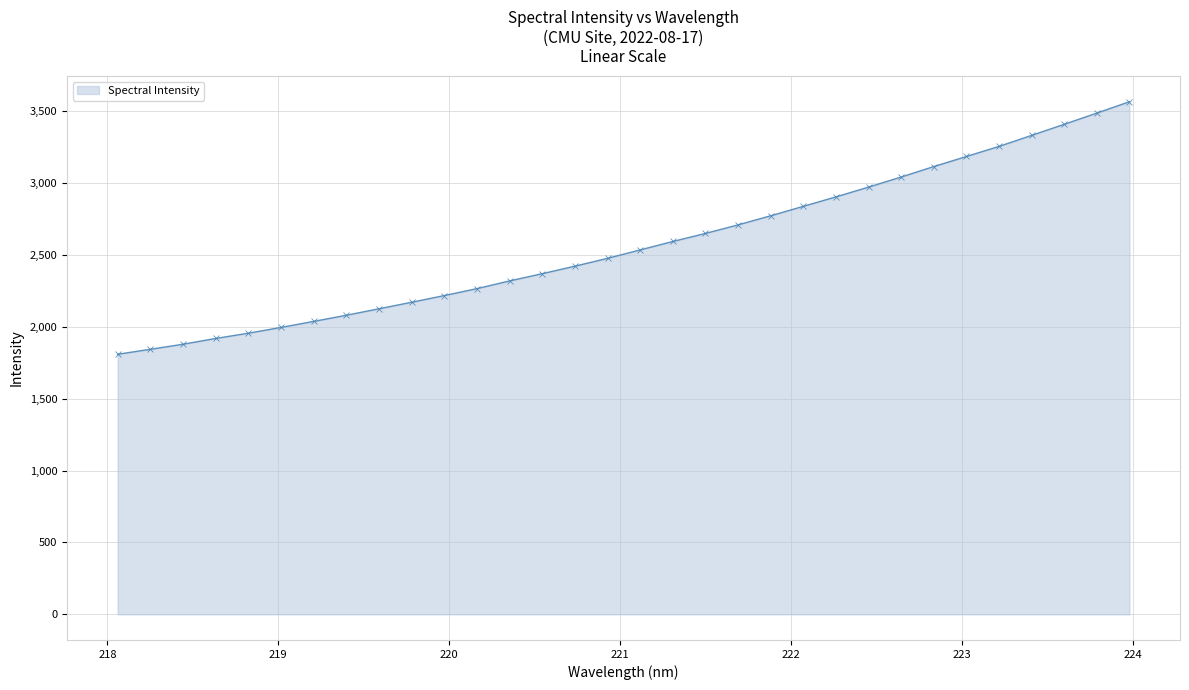

What is the value of the 3rd point from the left?

1878.7